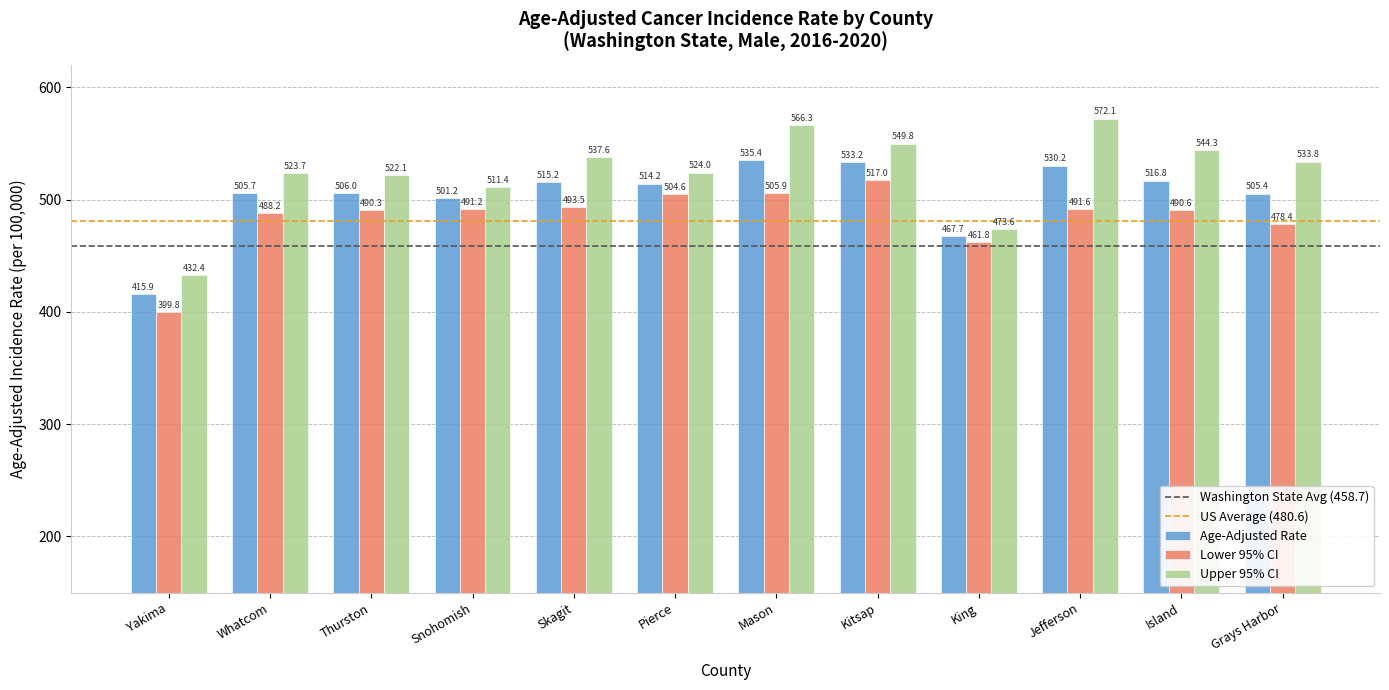

At which category is the sum across all series the highest?

Mason